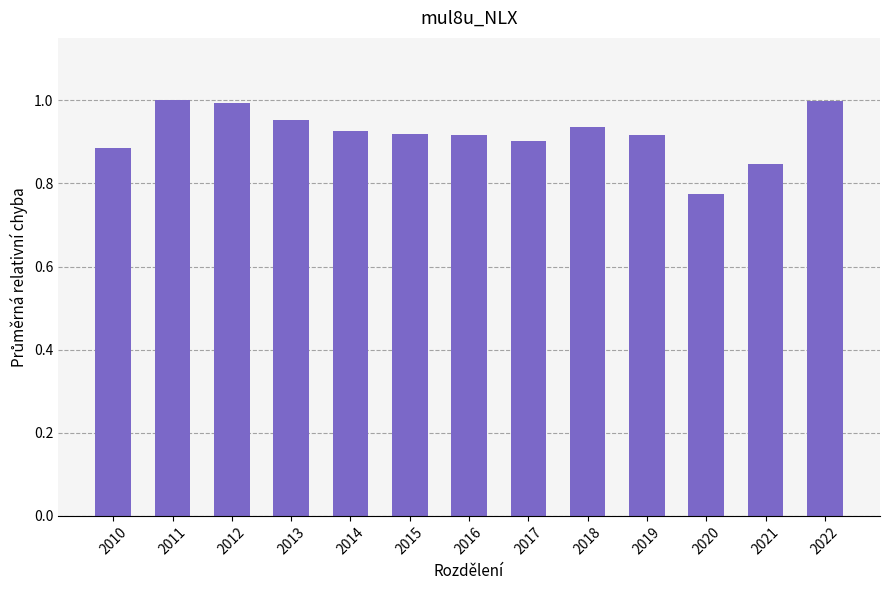

At which label is the value closest to 0?

2020